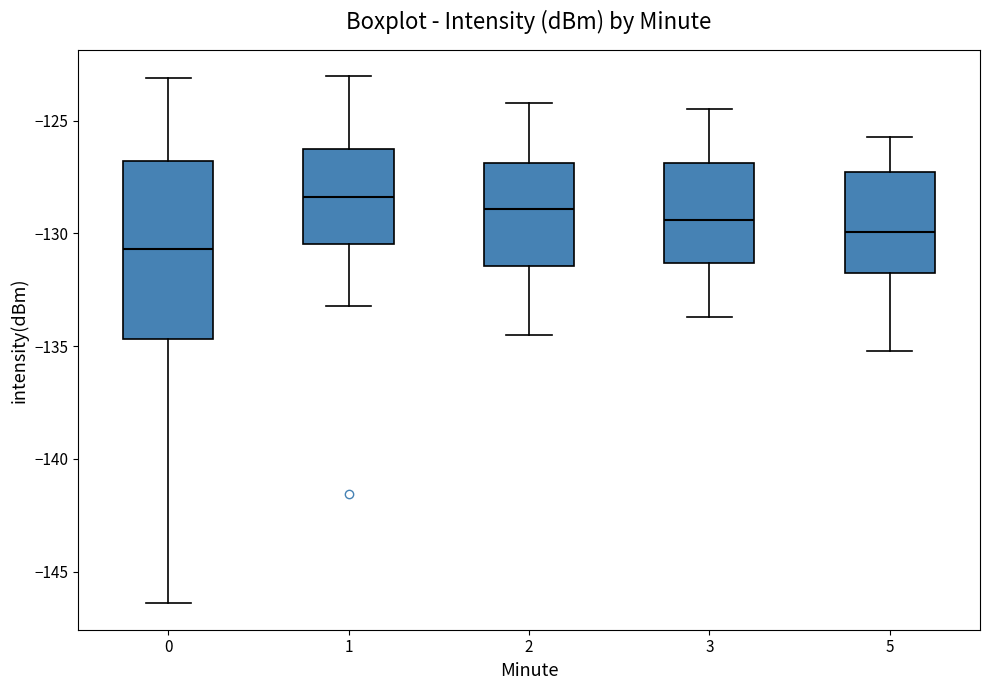

Which box's median line is the highest?

1